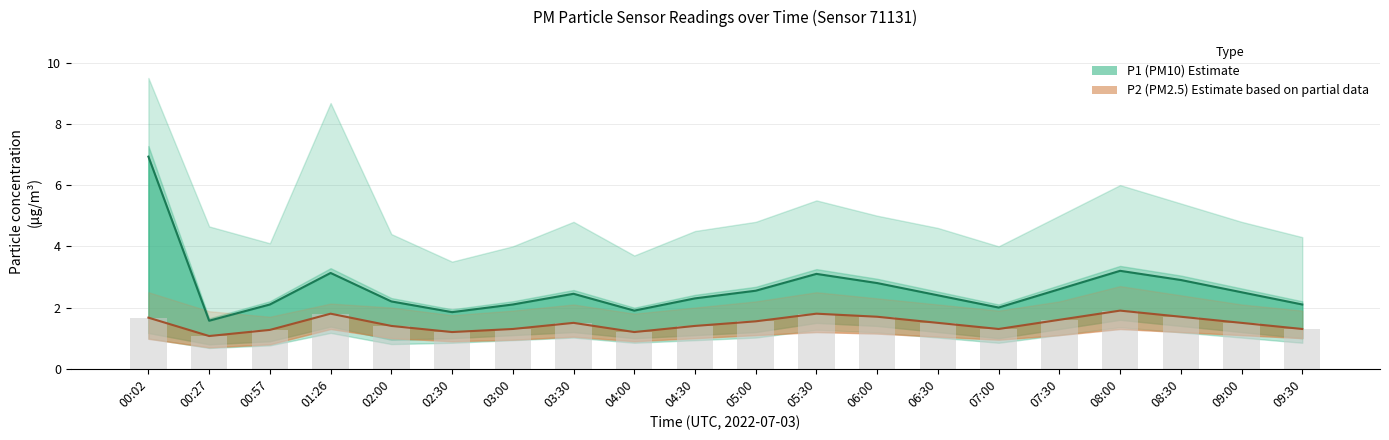

Which series has the largest range (max minus min)?

P1_upper